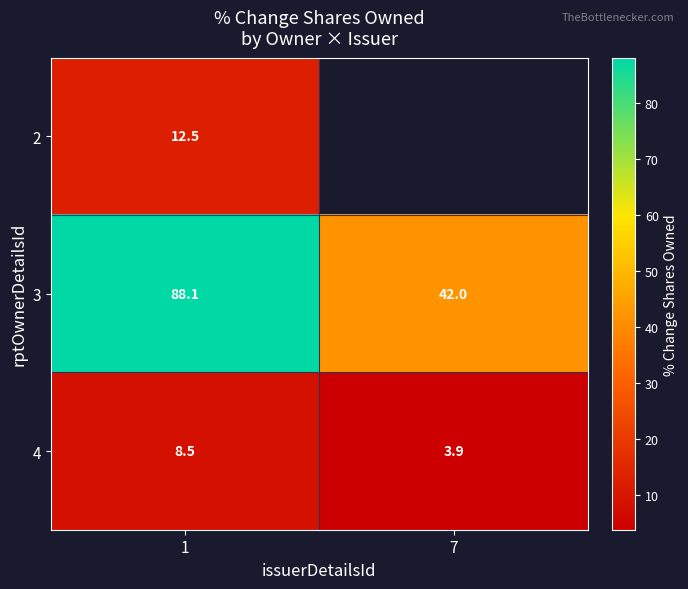

What is the difference between the 4 values at 1 and 7?

4.7